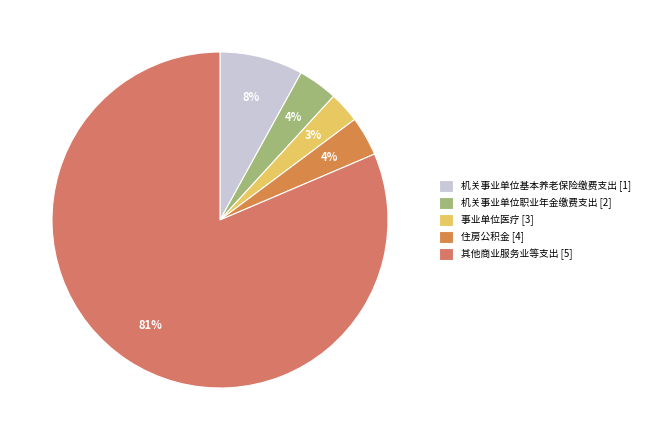

To the nearest percent, what is the combined percentage of 其他商业服务业等支出 and 事业单位医疗?

84%